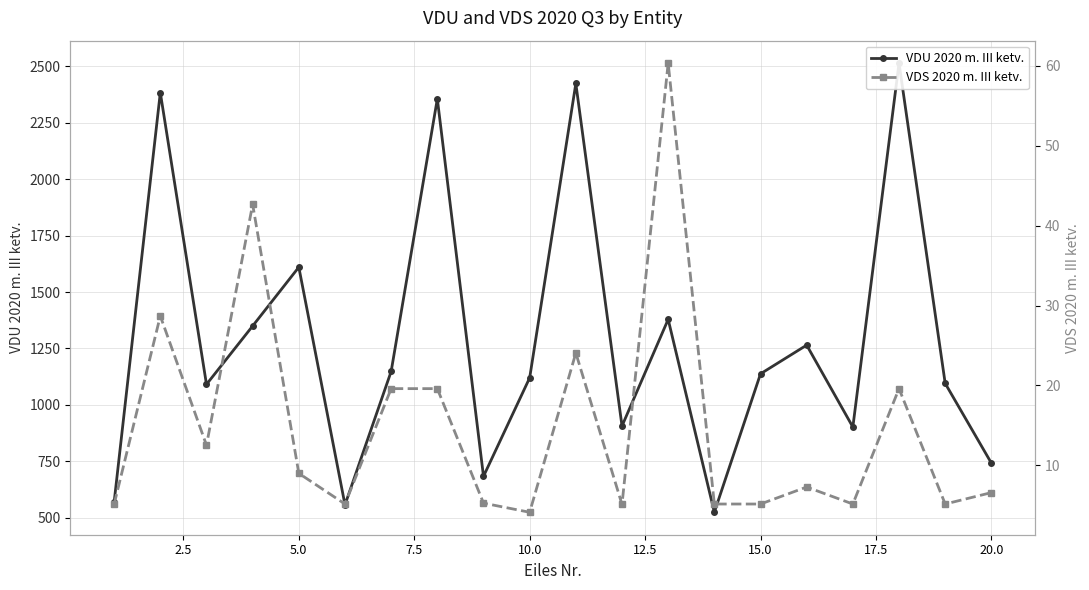

How many data points in VDS 2020 m. III ketv. are less than 7?

10